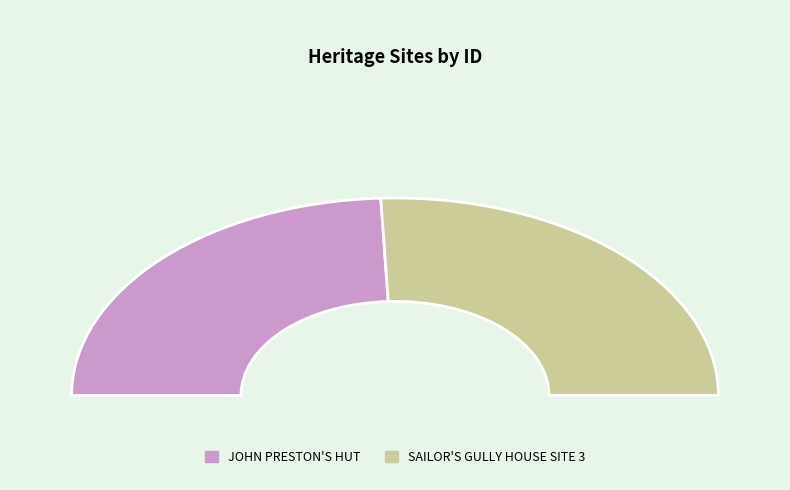

Which category has the biggest portion of the pie?

SAILOR'S GULLY HOUSE SITE 3